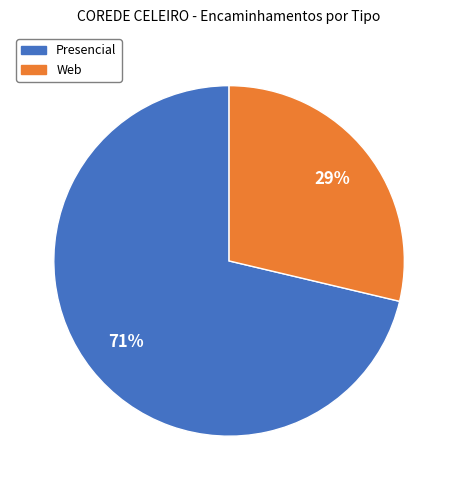

To the nearest percent, what is the average slice percentage?

50%